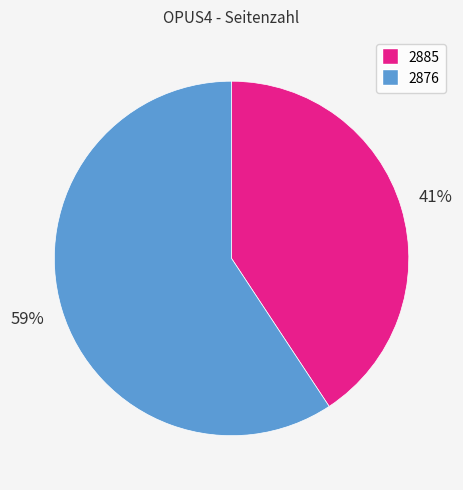

To the nearest percent, what is the combined percentage of 2885 and 2876?

100%